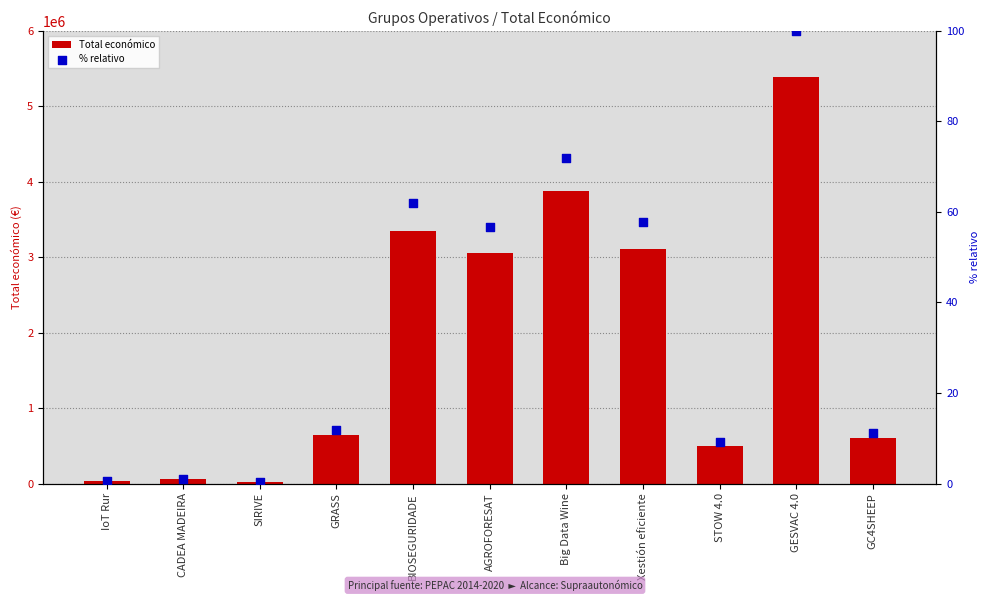

At which category is the sum across all series the highest?

GESVAC 4.0